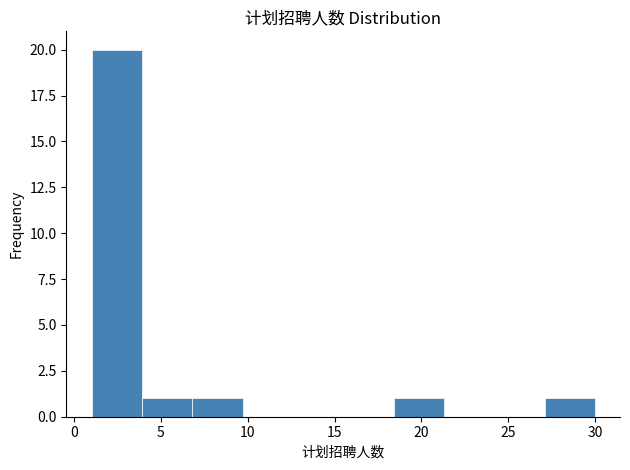

Which range on the x-axis has the tallest bar?

1.0 to 3.9